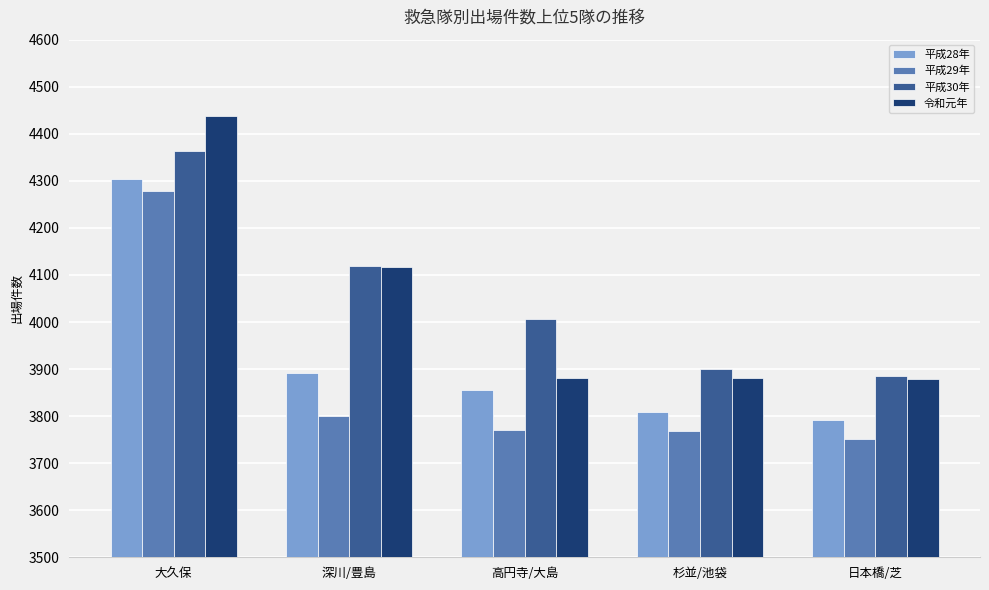

Count the number of categories in the chart.

5